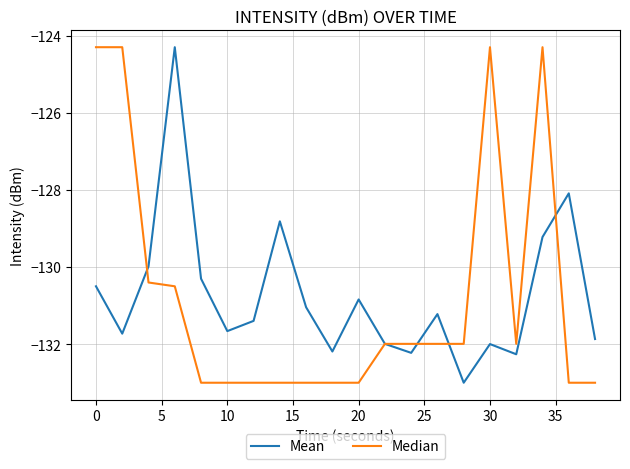

What is the minimum value shown in the chart?

-133.0